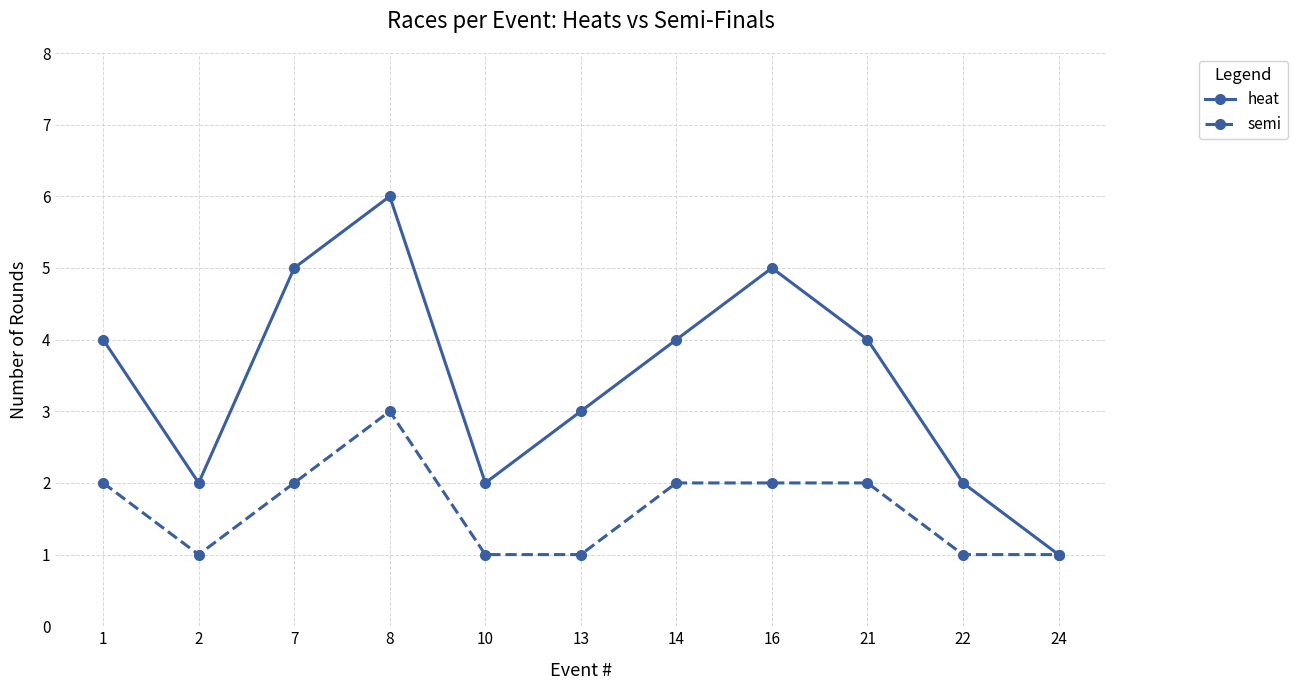

True or false: heat has a value of 6 at 14.

False